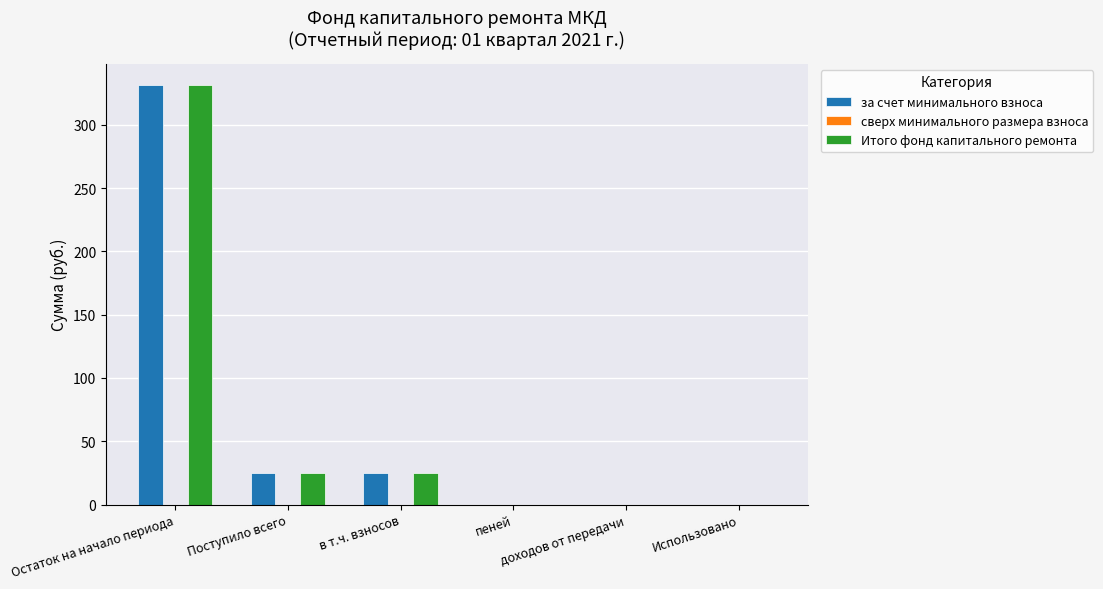

What is the maximum value for Итого фонд капитального ремонта?

331.4